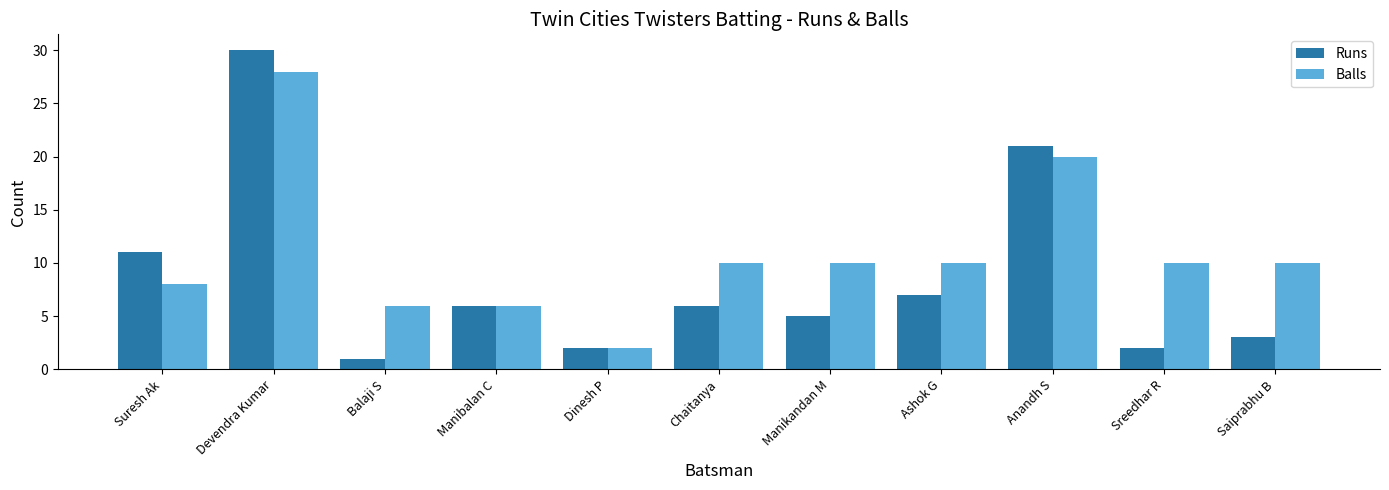

True or false: Runs has a value of 2 at Sreedhar R.

True